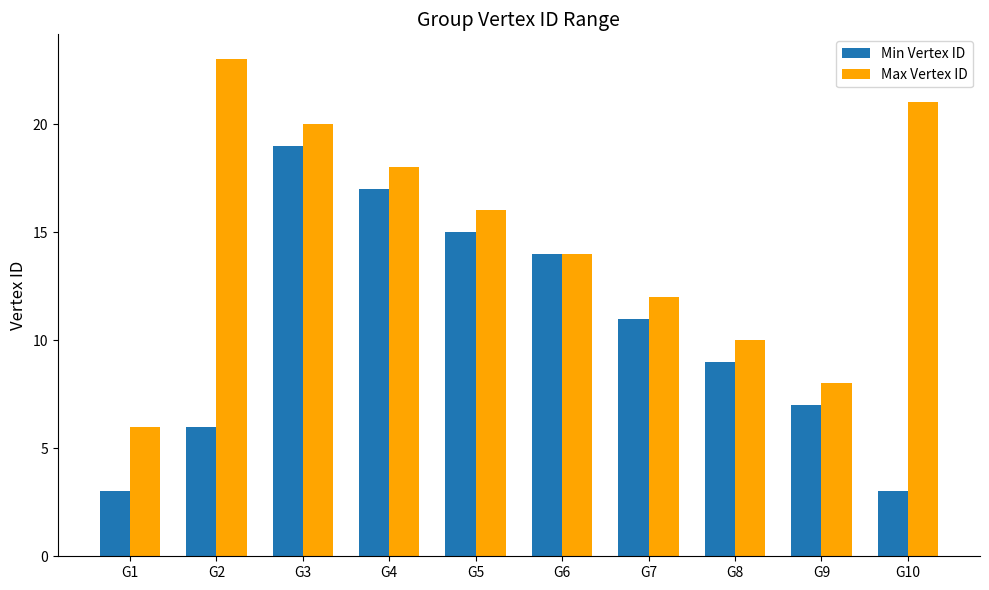

Rank the series by their average value, from lowest to highest.

Min Vertex ID, Max Vertex ID